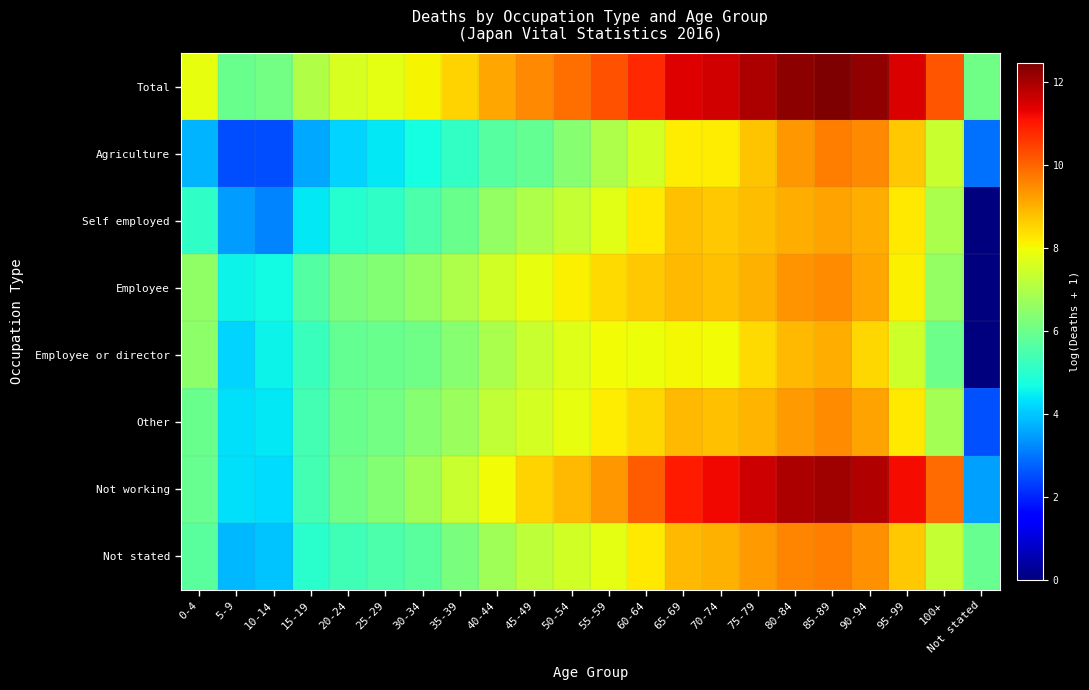

What is the total value across all series at 55-59?

66.8